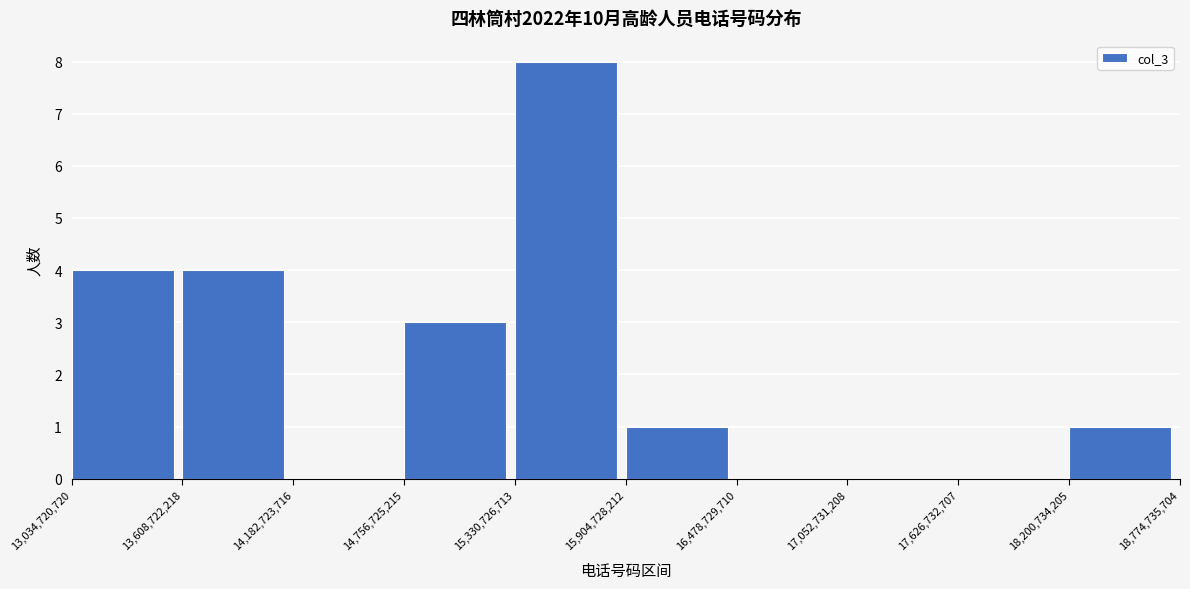

Over which range of the x-axis is the bar tallest?

15,330,726,713 to 15,904,728,212